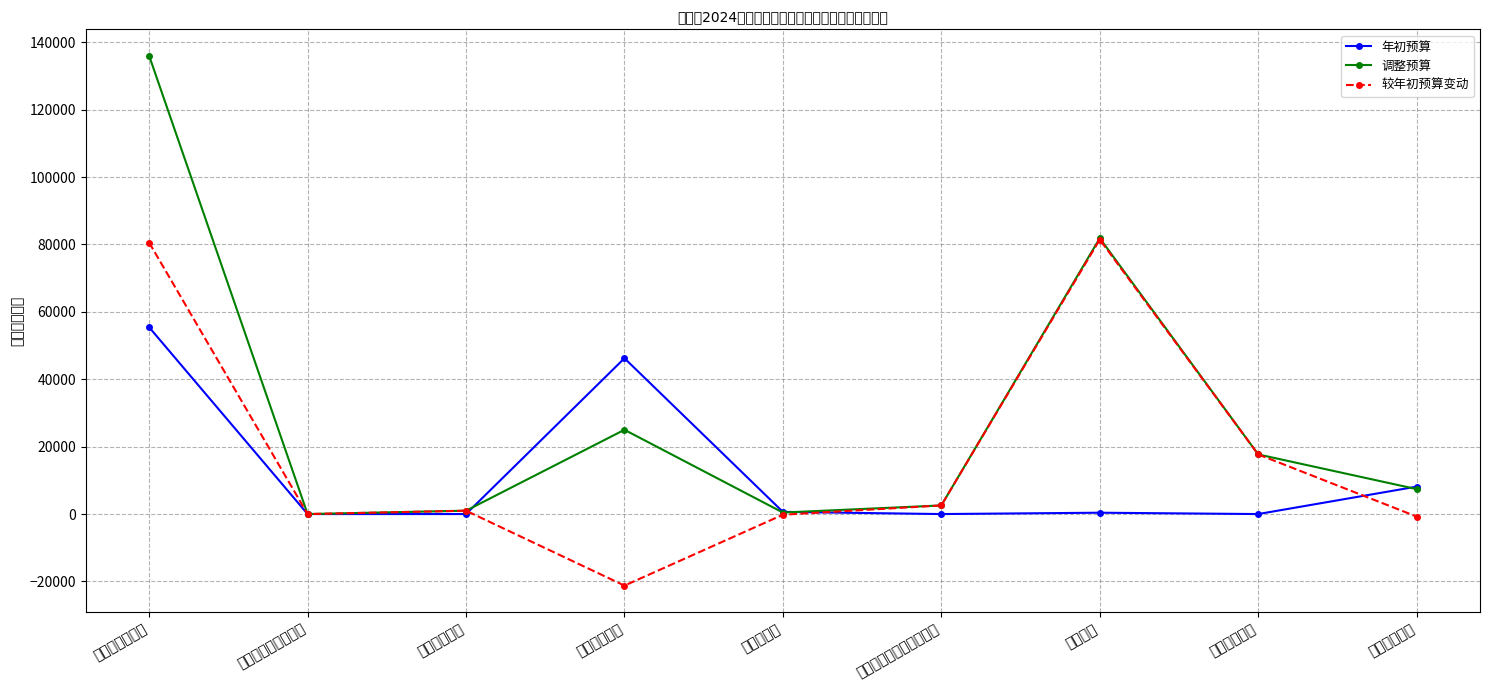

In 年初预算, how many points are lower than both neighbors (excluding endpoints)?

2